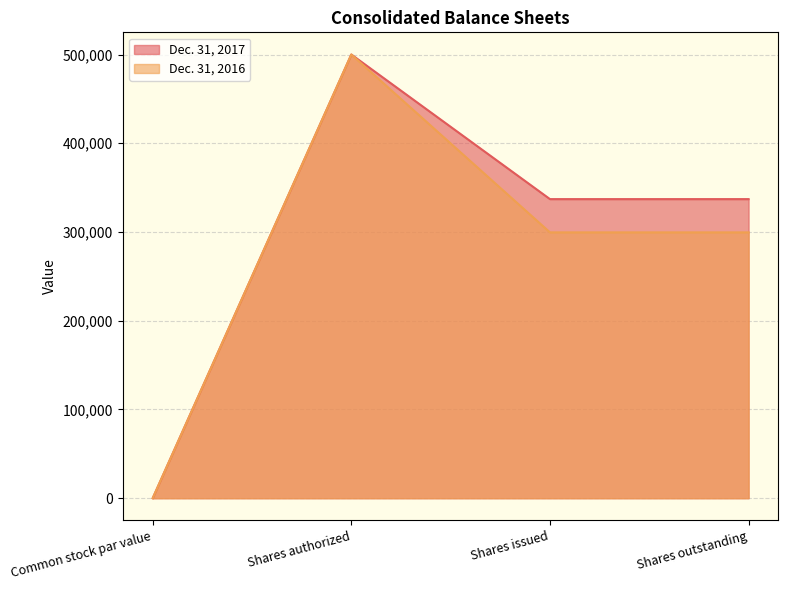

What position from the left is Shares outstanding?

4